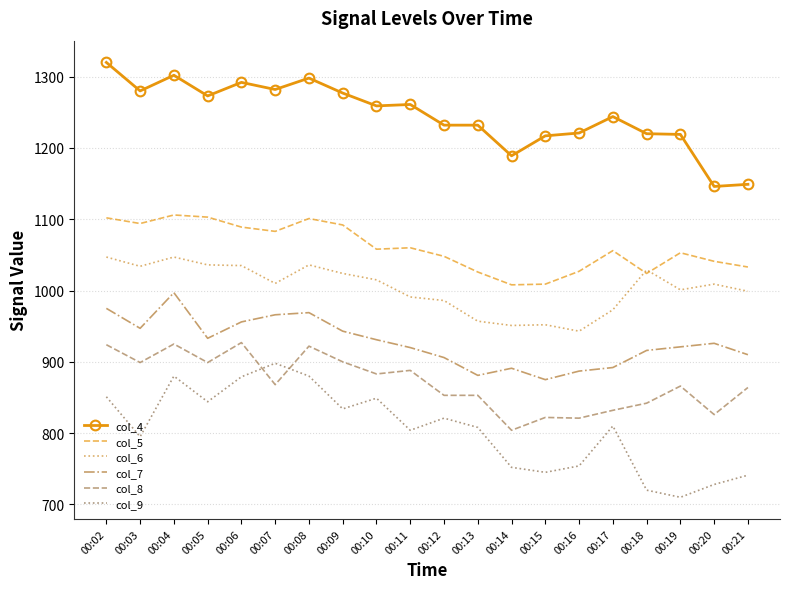

How many series are shown in this chart?

6